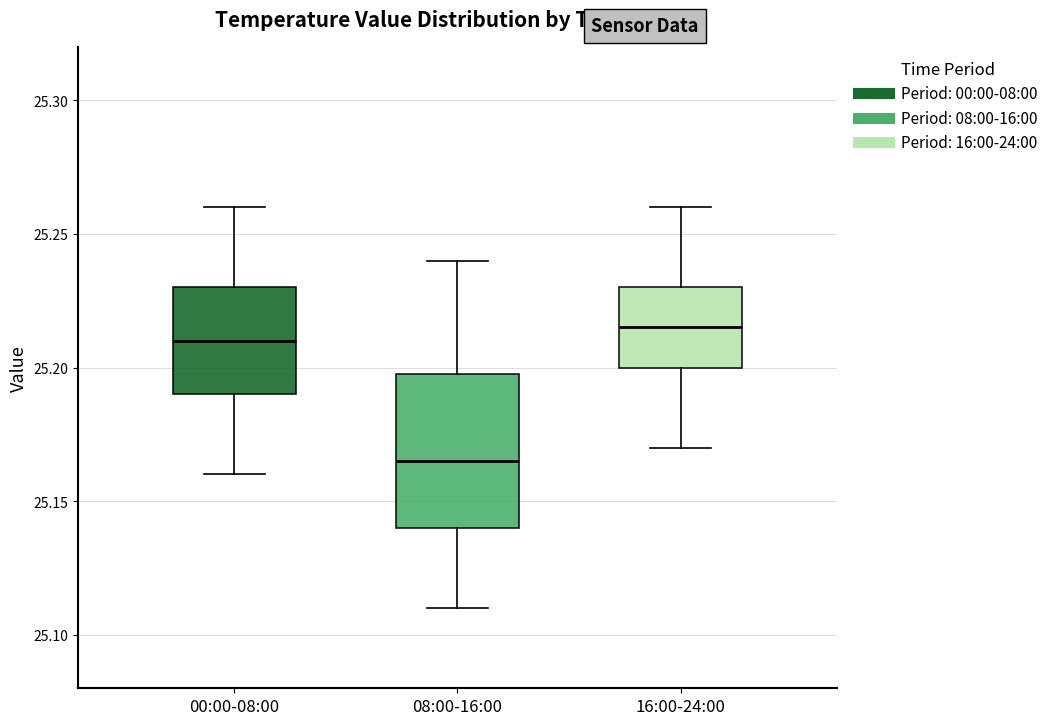

Reading left to right, transcribe this box plot: for each box, give where its median line is, the range the box spans, and where its two whiskers end, as read against the y-axis. The values are not printed on the chart, so give them approximately, as read against the axis.

00:00-08:00: median 25.210, box 25.190 to 25.230, whiskers 25.160 to 25.260
08:00-16:00: median 25.165, box 25.140 to 25.200, whiskers 25.110 to 25.240
16:00-24:00: median 25.215, box 25.200 to 25.230, whiskers 25.170 to 25.260